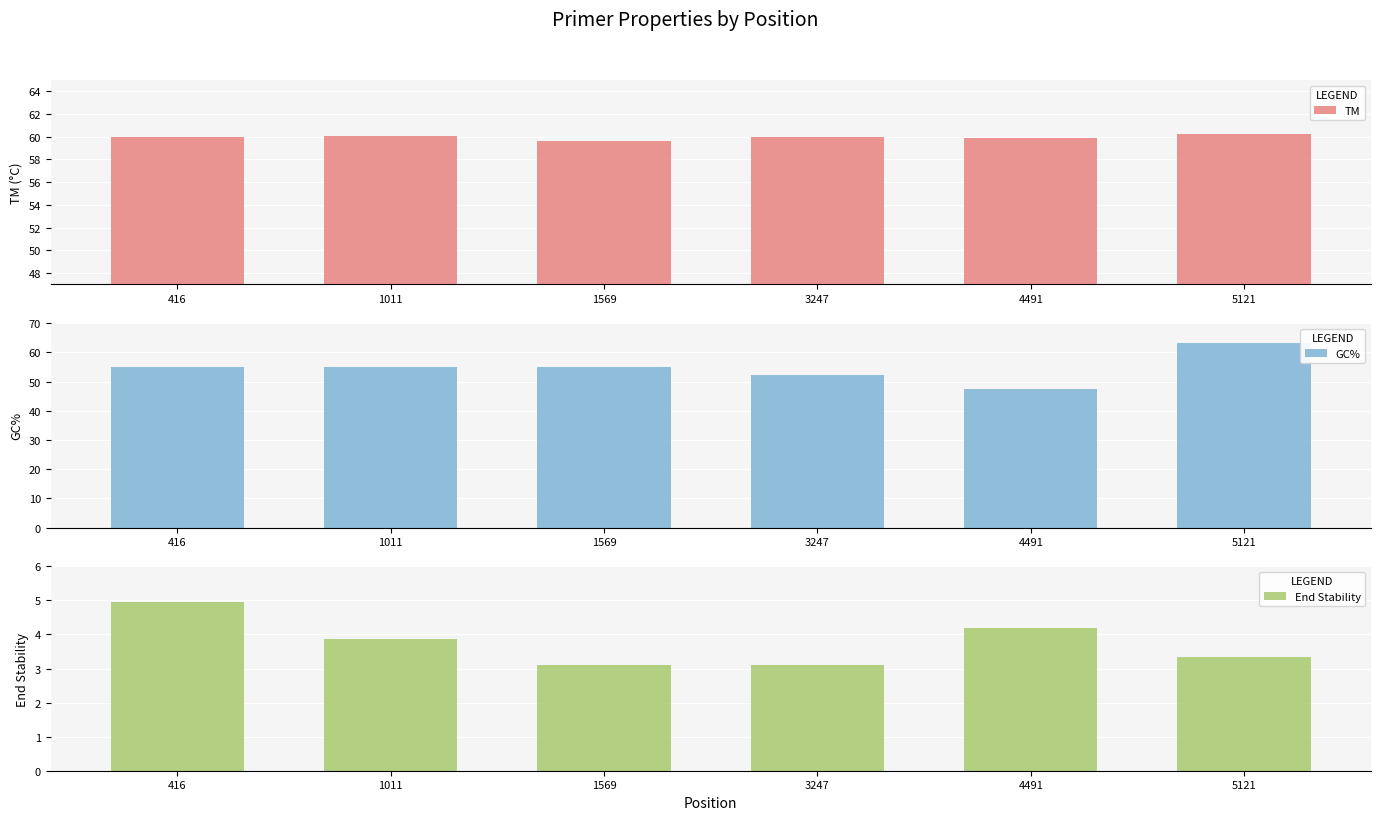

How many distinct data groups are displayed?

3